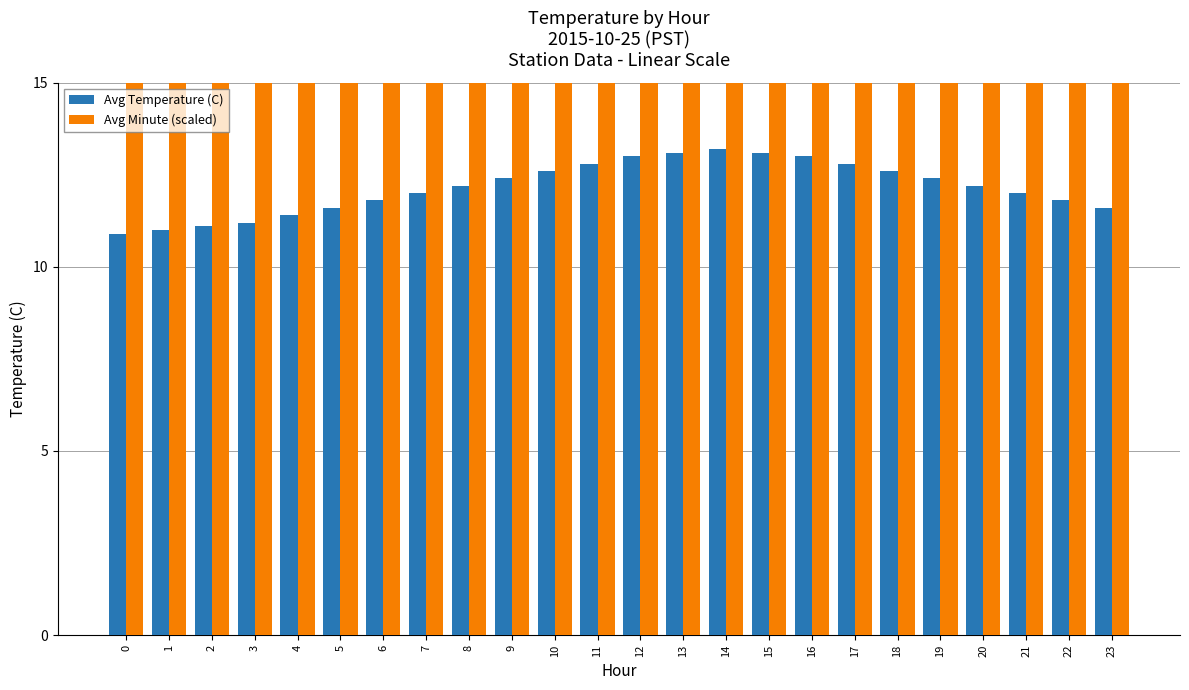

Does the chart contain any negative values?

No